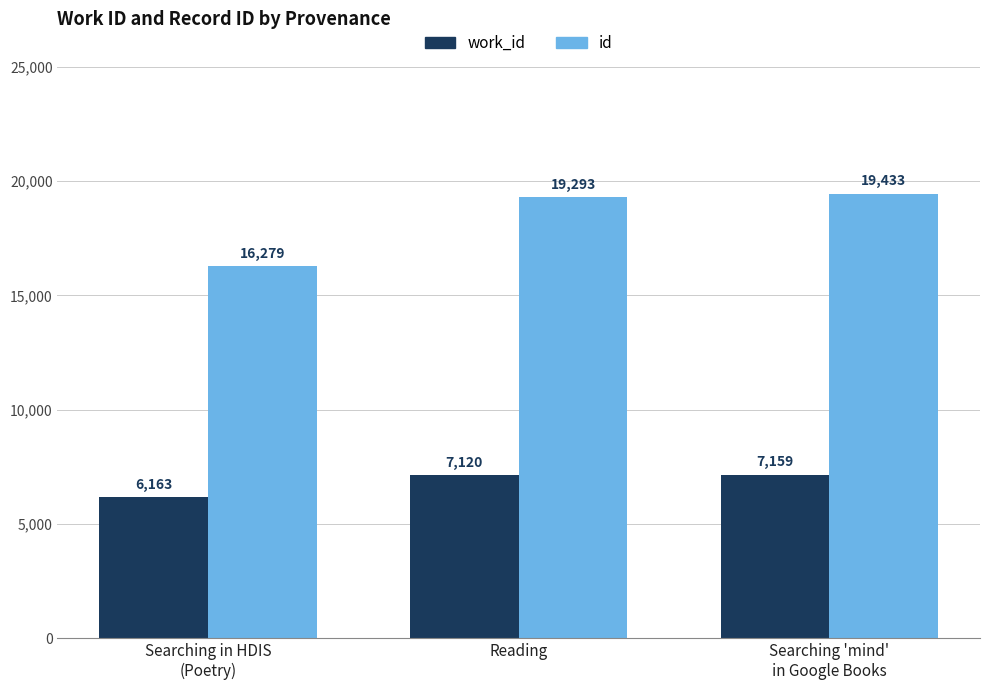

What is the average value of the work_id series?

6814